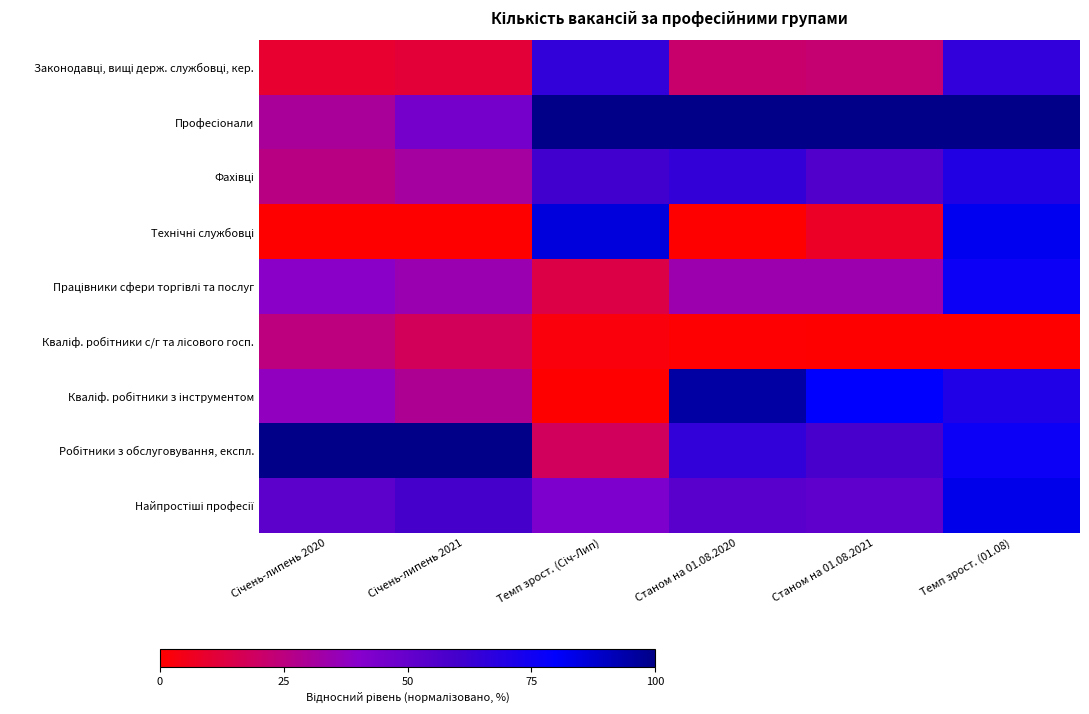

Between Станом на 01.08.2020 and Темп зрост. (Січ-Лип), which is larger?

Темп зрост. (Січ-Лип)